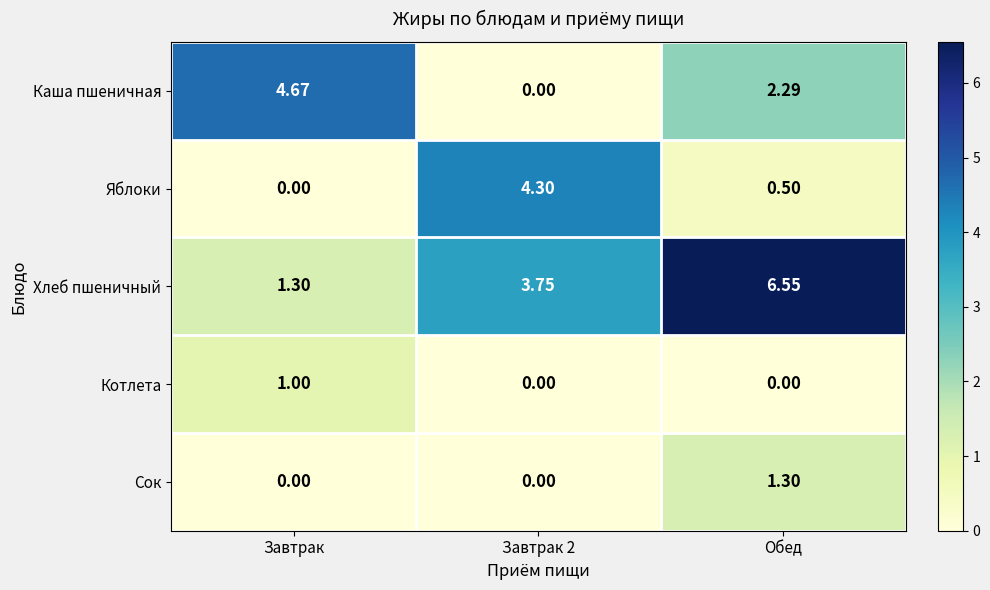

Which series changed the most between Завтрак and Обед?

Хлеб пшеничный